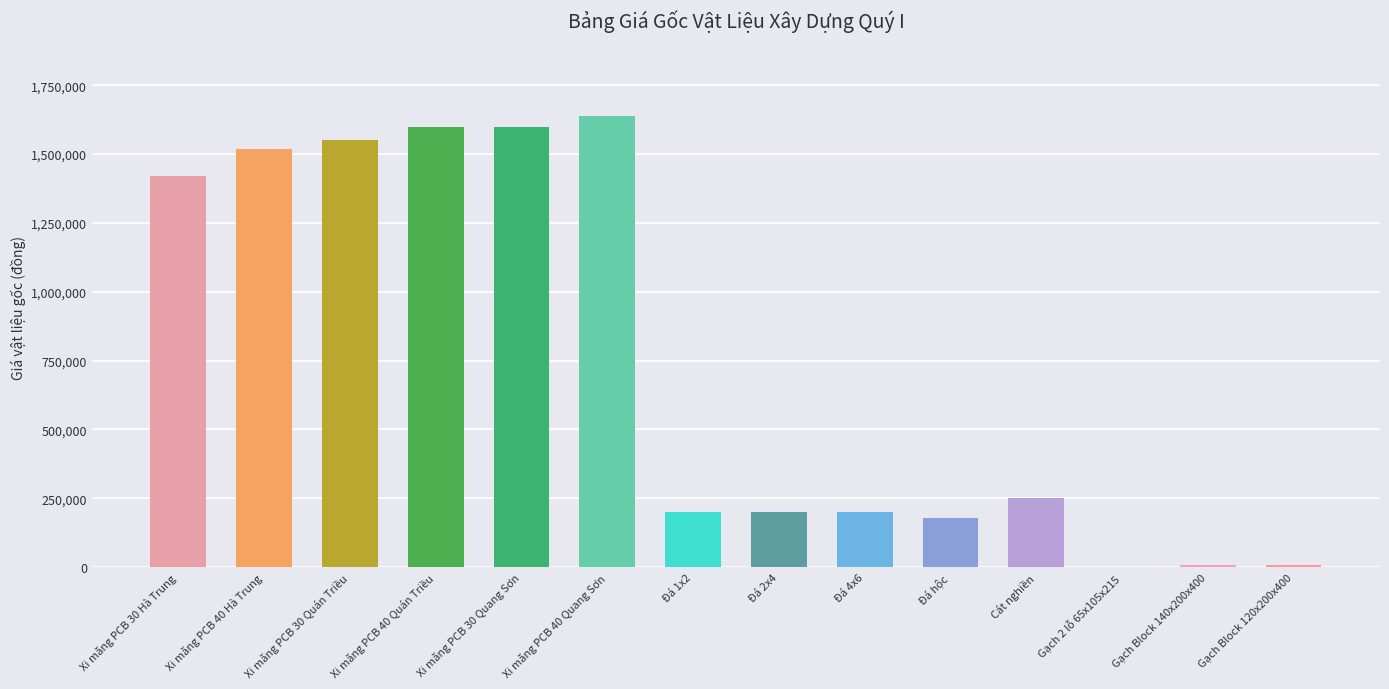

What is the sum of all values?

10374710